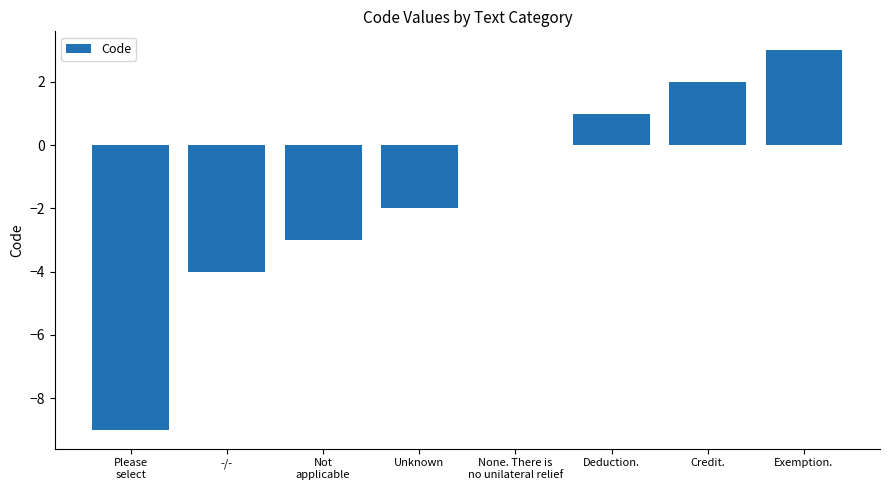

What is the sum of all values?

-12